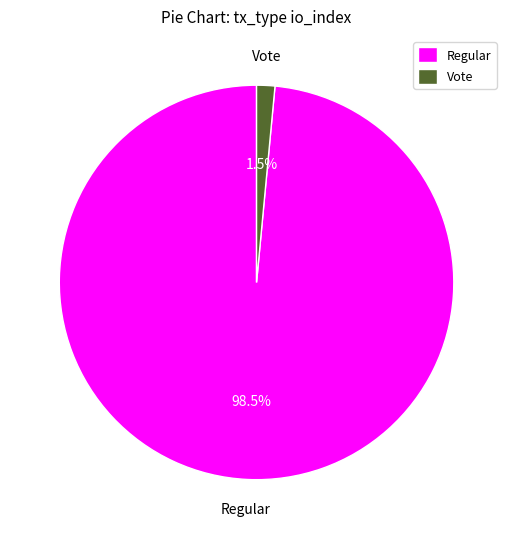

To the nearest percent, what is the average slice percentage?

50%